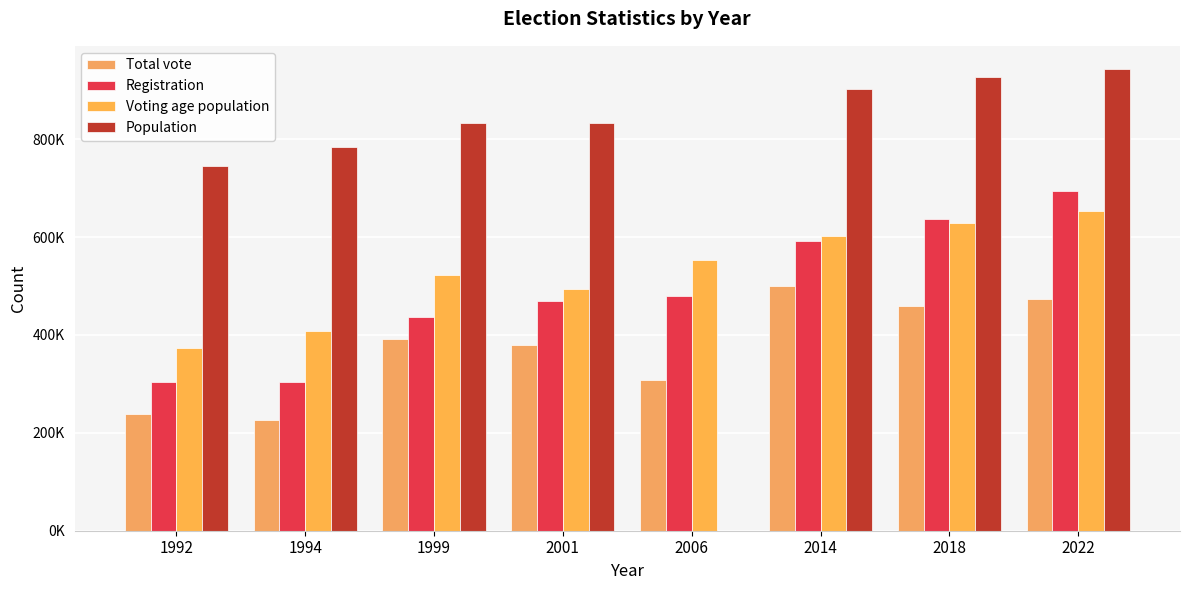

Is the value of Total vote at 1999 greater than the value of Voting age population at 1992?

Yes